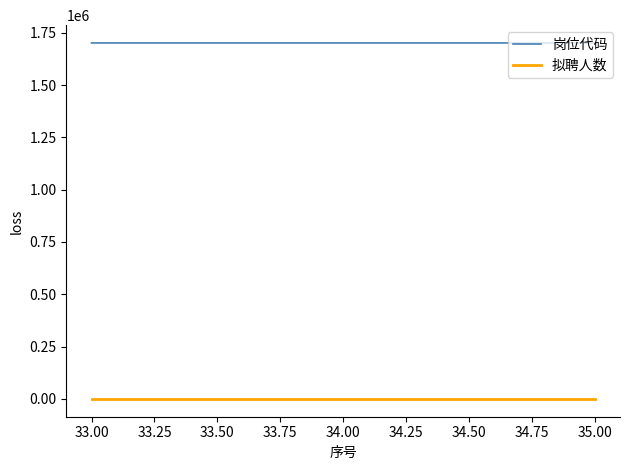

Rank the series at 33.00 from highest to lowest value.

岗位代码, 拟聘人数